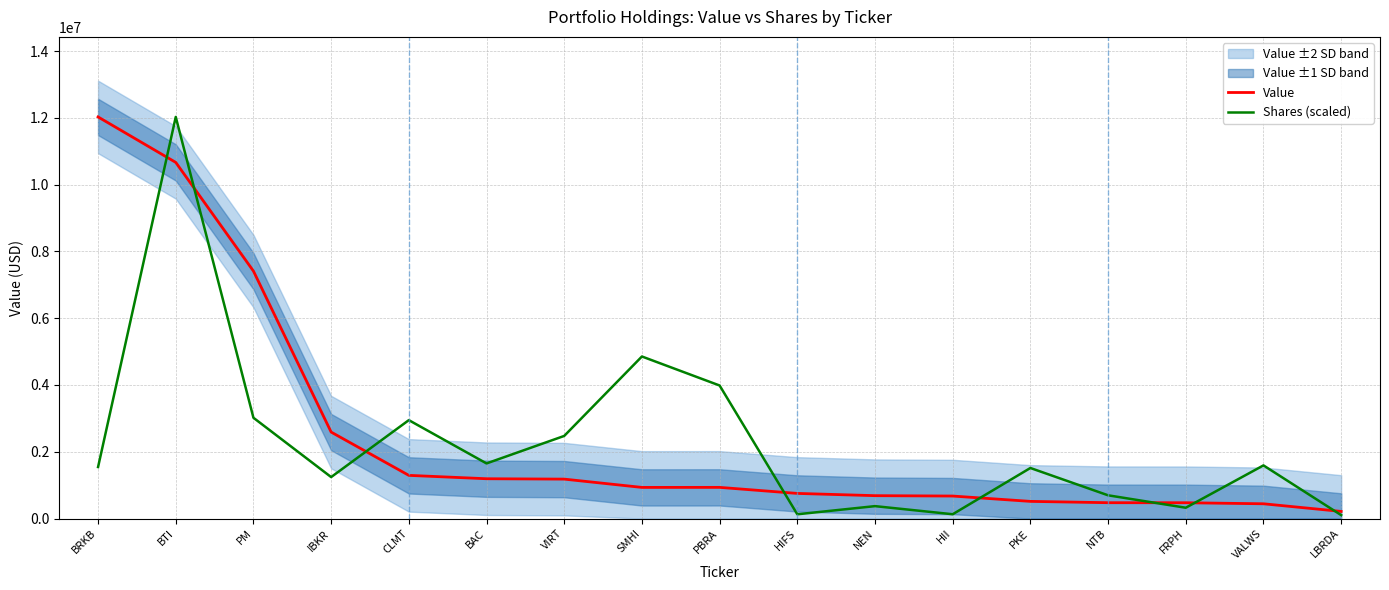

How many times do Value and Shares (scaled) cross each other?

8